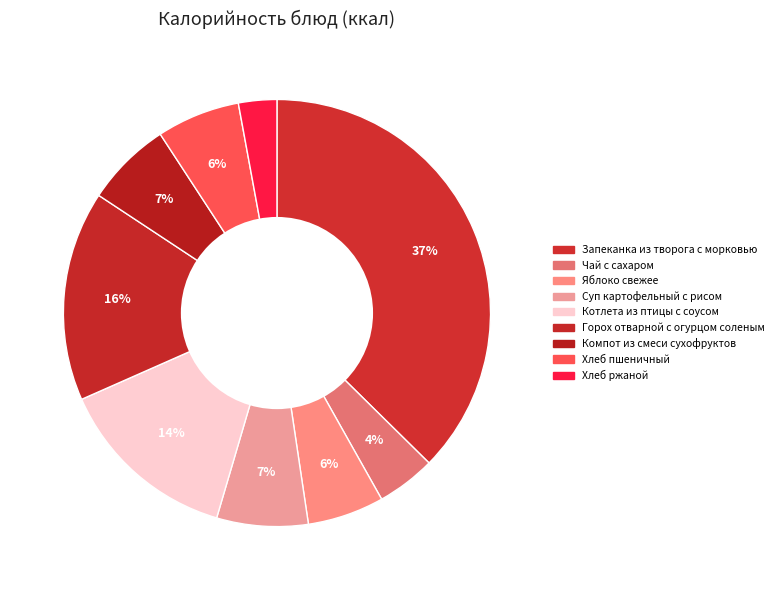

To the nearest percent, what is the difference between the Хлеб ржаной and Чай с сахаром slice percentages?

2%